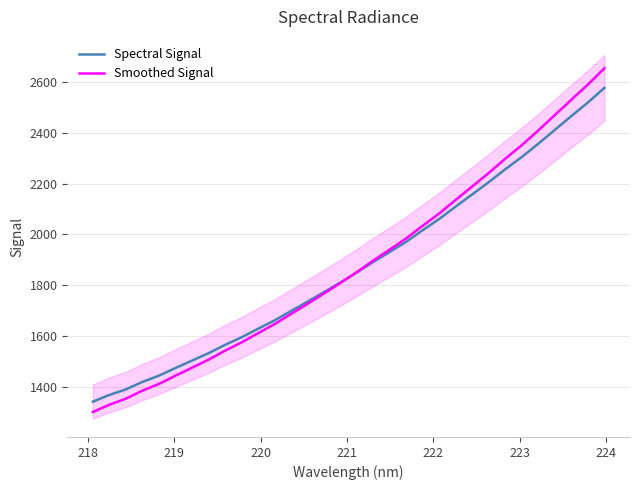

True or false: Smoothed Signal and Spectral Signal cross at least once.

True